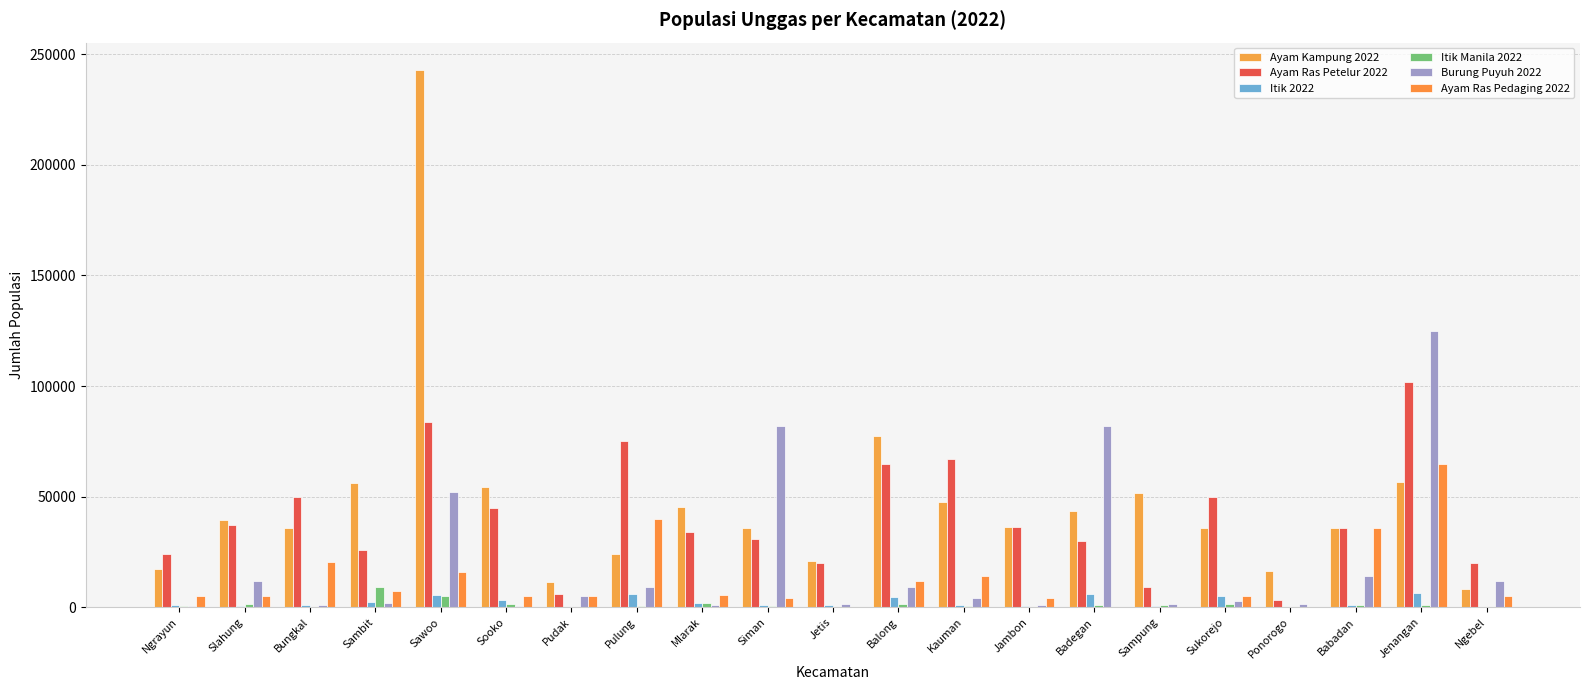

The value of Ayam Kampung 2022 at Jambon is 52405. True or false?

False